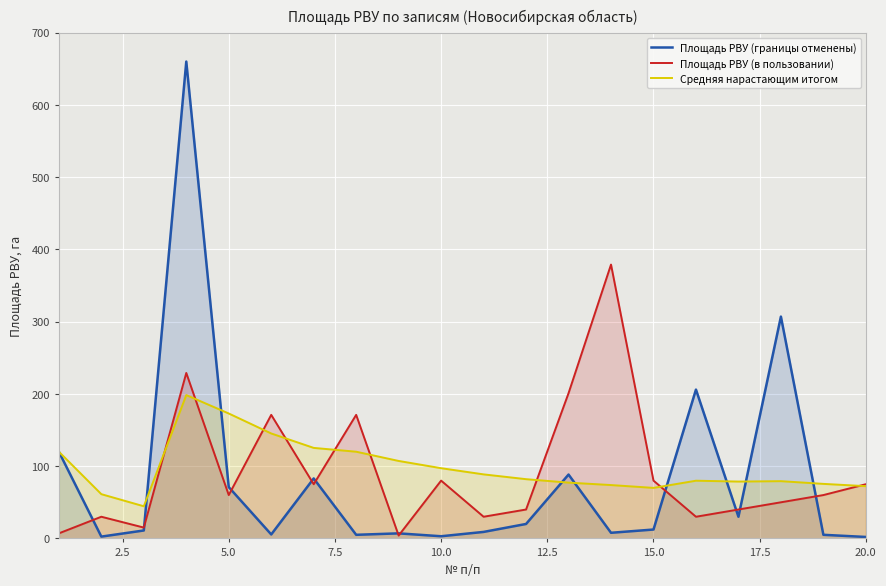

What is the spread (max minus min) of values at 5.0?

112.9